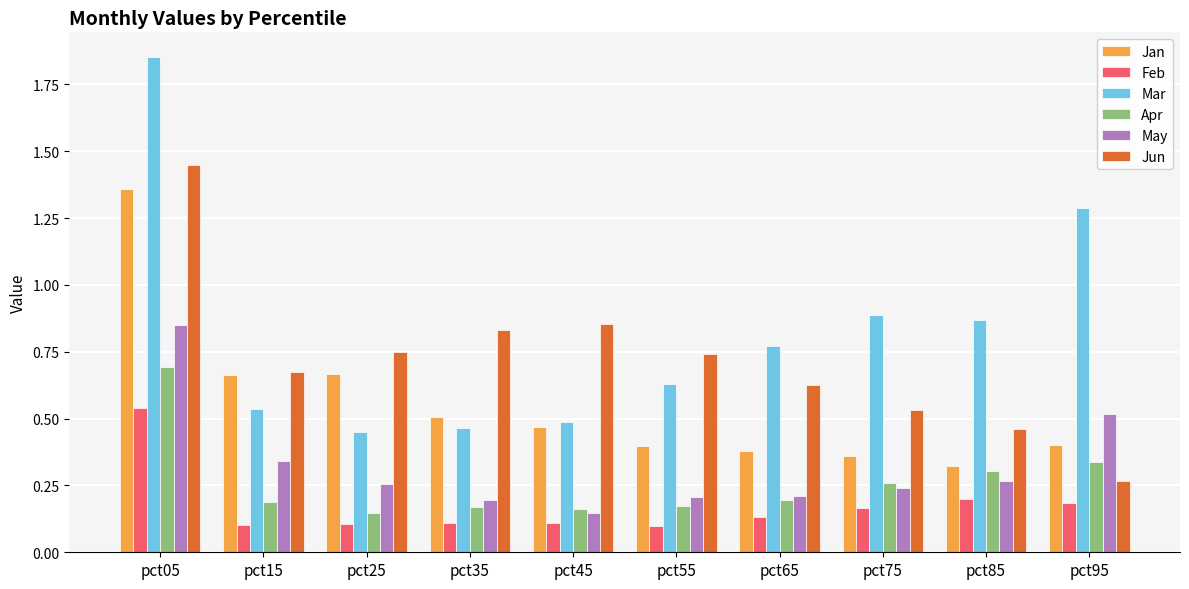

Which series has the largest total across all categories?

Mar